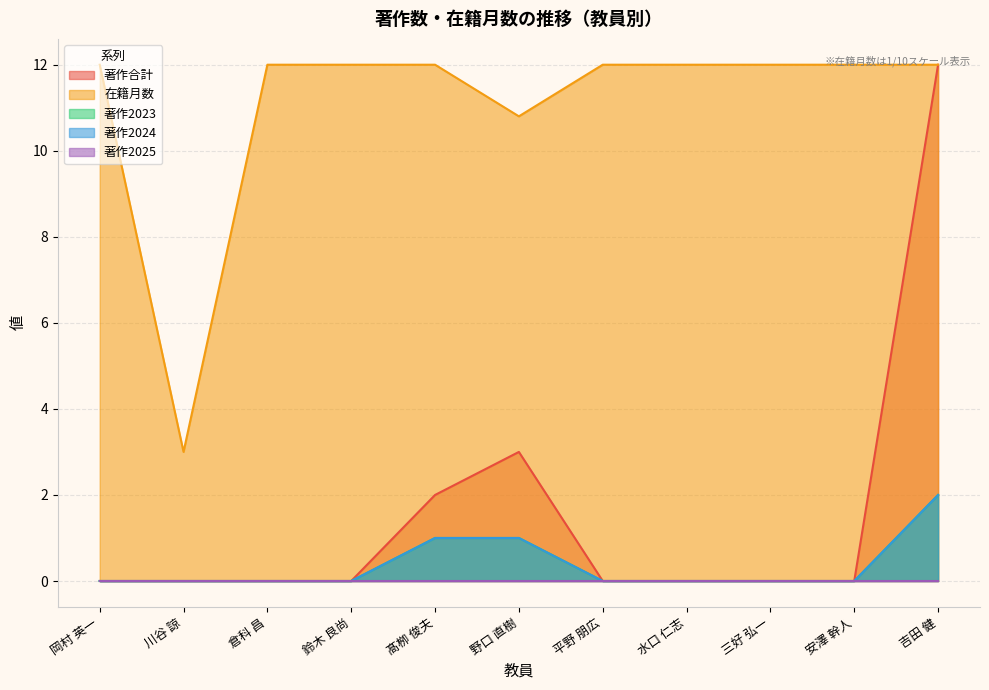

True or false: 著作2023 has a value of 1.4 at 川谷 諒.

False